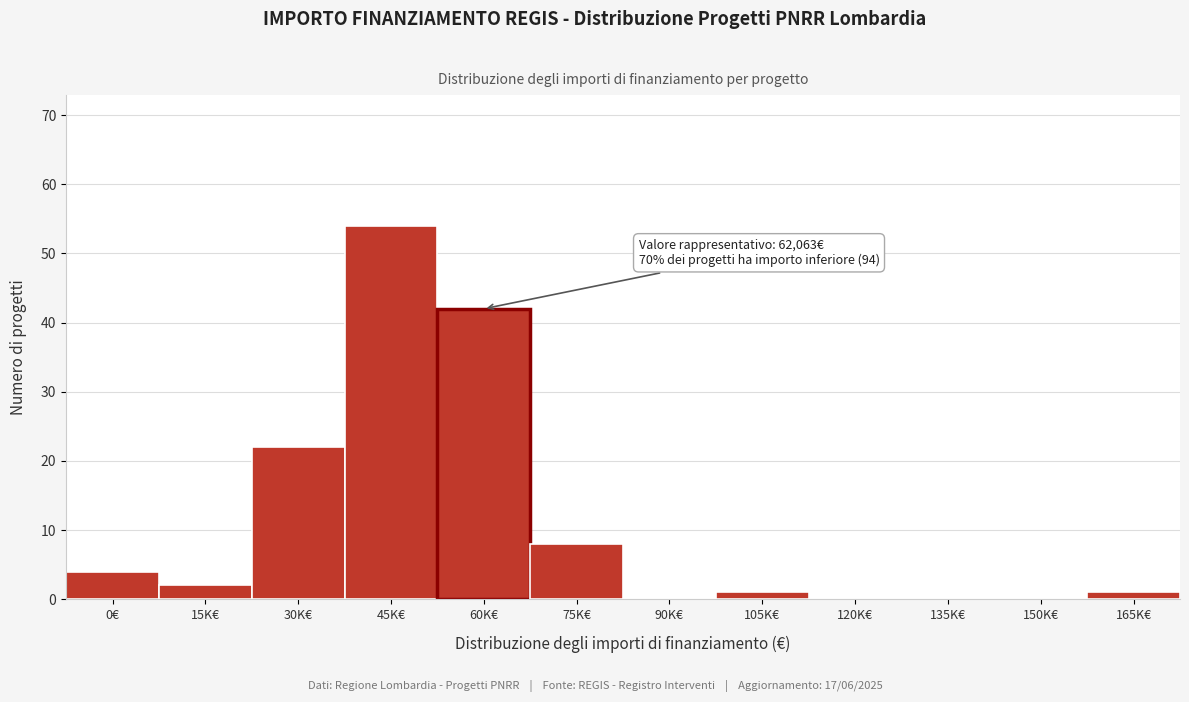

What is the greatest value displayed?

54